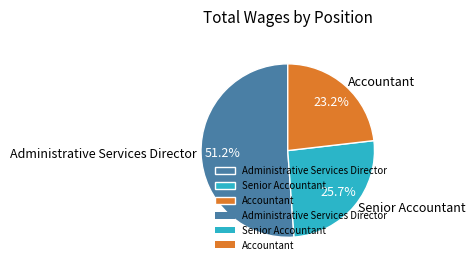

Which slice represents more than half of the pie?

Administrative Services Director